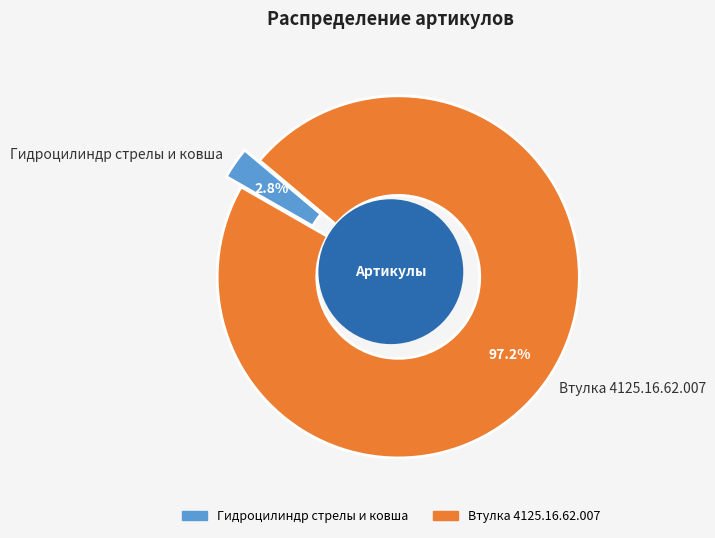

How many slices are in this pie chart?

2